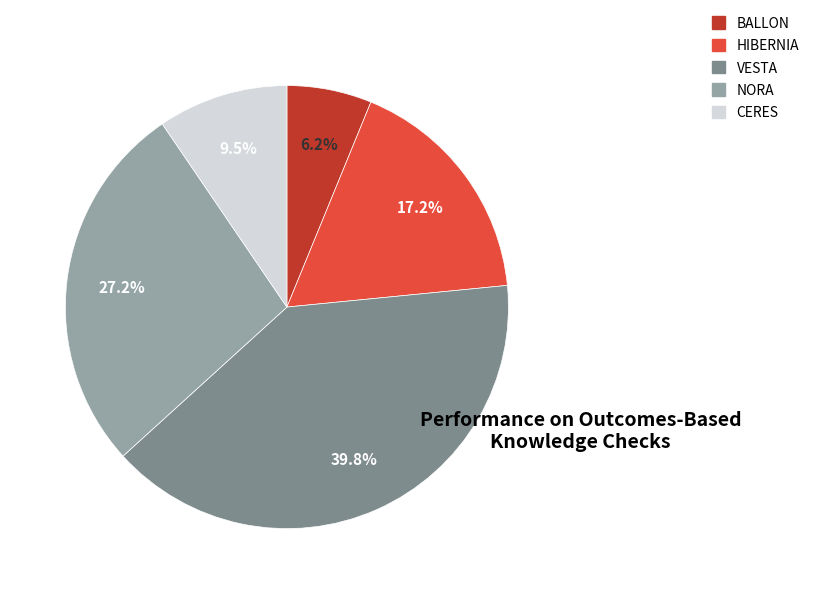

Is there a majority slice in this chart?

No